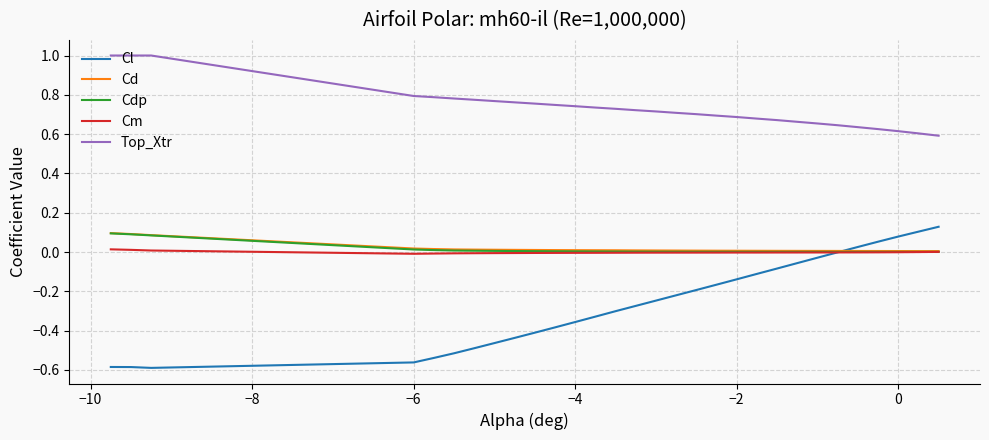

What is the maximum value for Top_Xtr?

1.0